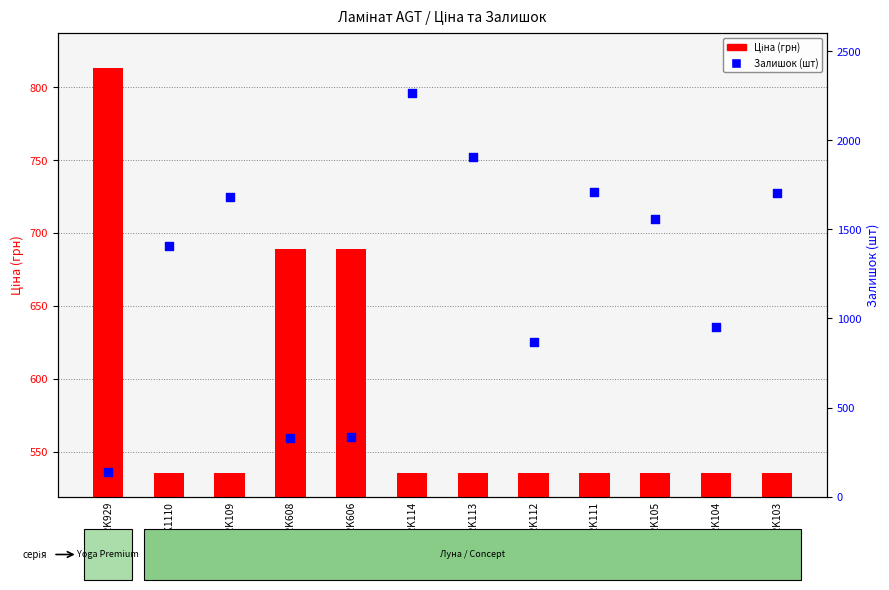

What is the total value across all series at PRK104?

1488.4